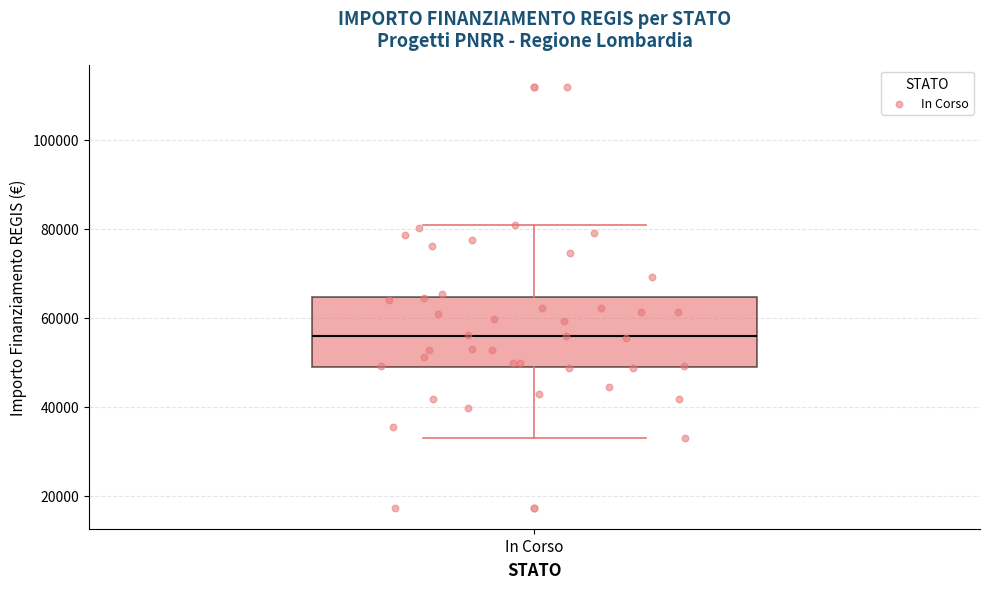

Read this box plot against the y-axis: the position of the median line, the range covered by the box, and the ends of both whiskers. The values are not printed on the chart, so give them approximately, as read against the axis.

median 56000, box 50000 to 64000, whiskers 32000 to 80000